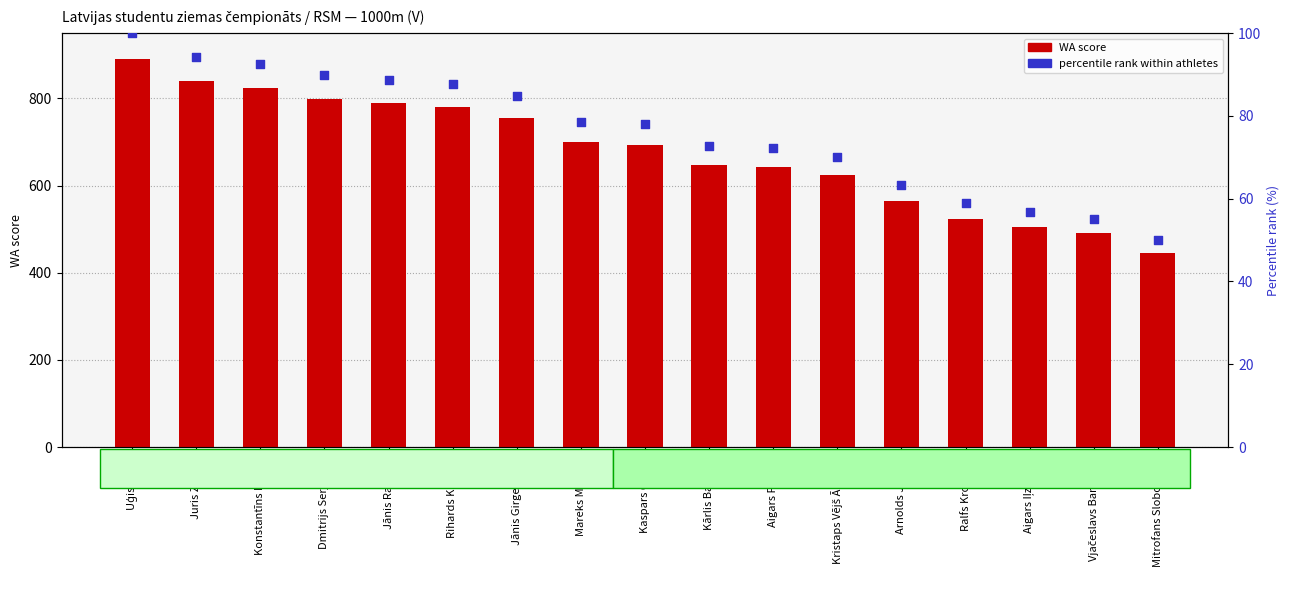

Which series has the largest total across all categories?

WA score